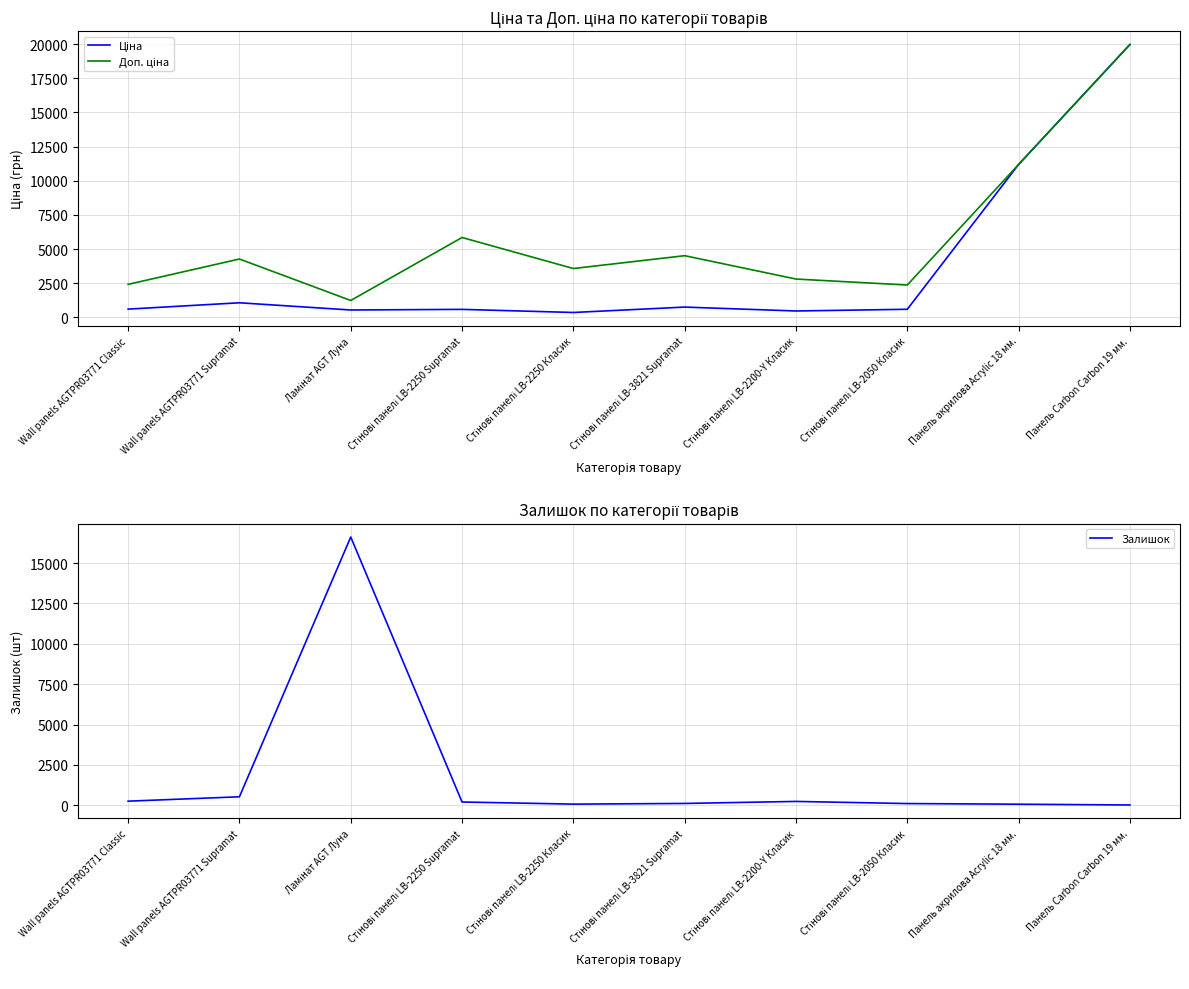

At how many categories does at least one series exceed 1079?

10